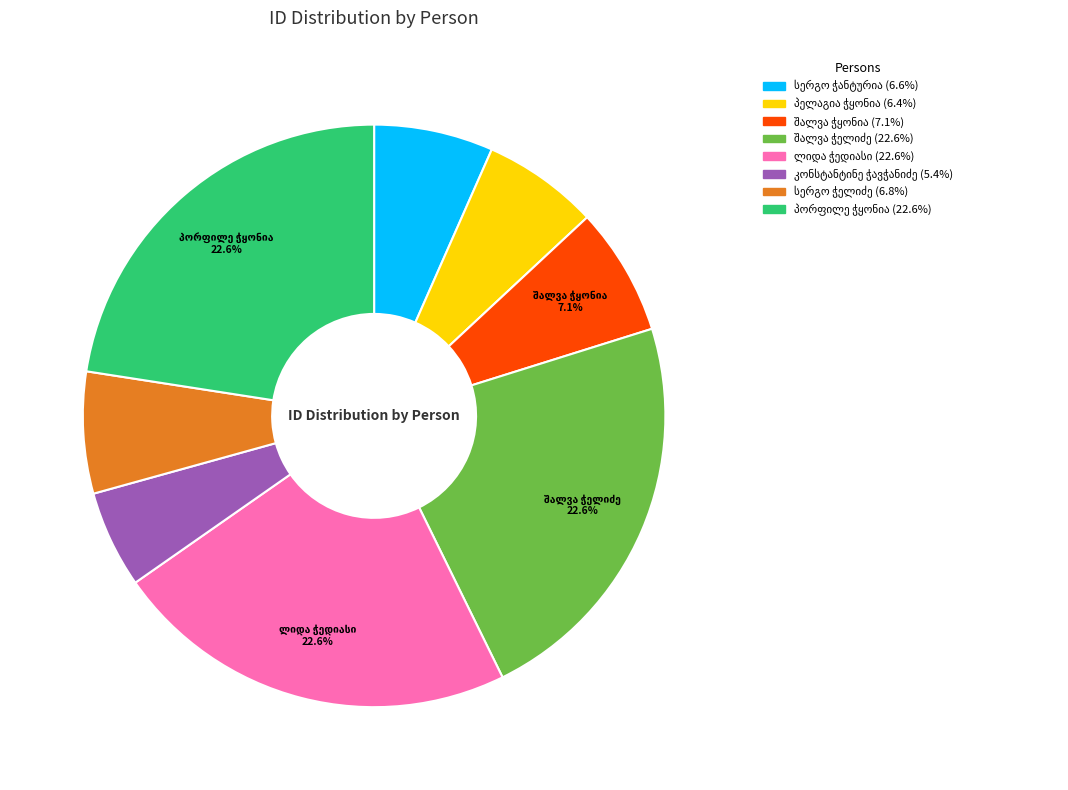

Is there a majority slice in this chart?

No